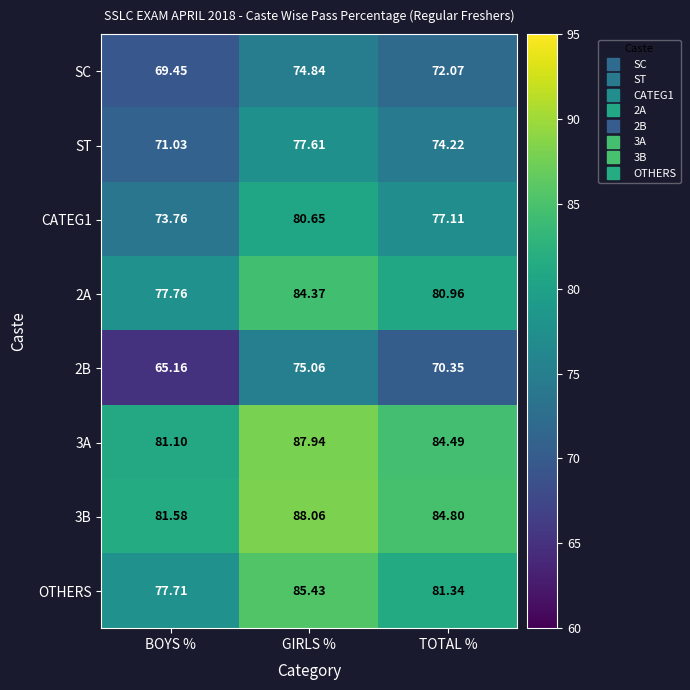

Rank the categories by 3A value from highest to lowest.

GIRLS %, TOTAL %, BOYS %